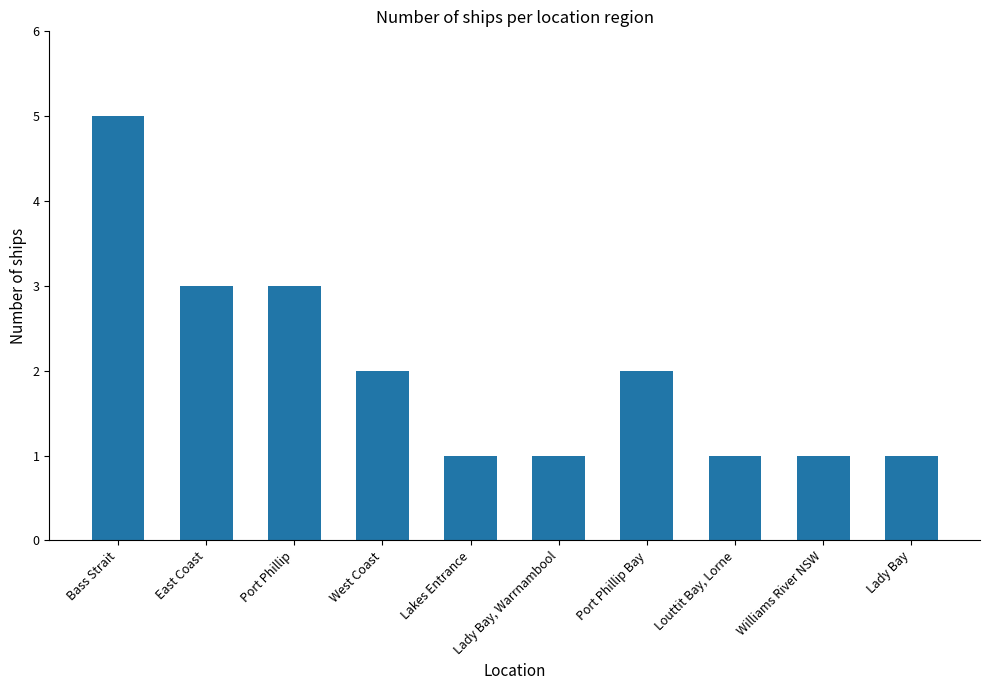

Which category has the highest value across all series?

Bass Strait